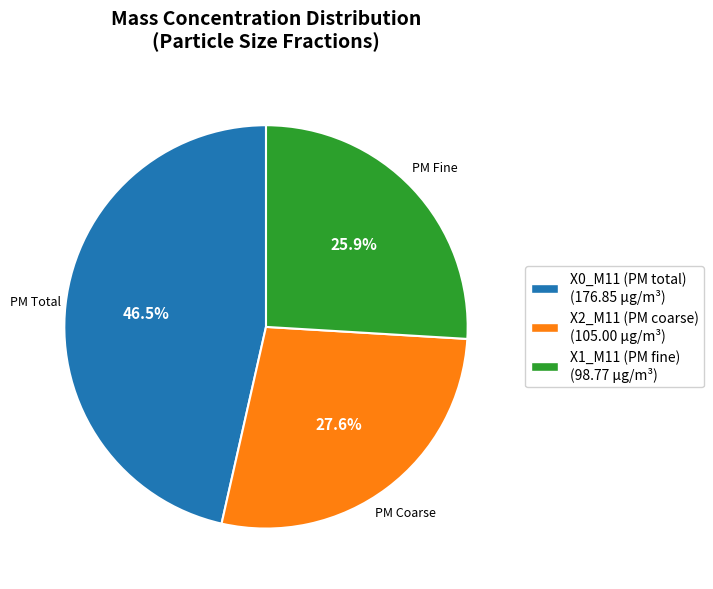

What is the total percentage of X2_M11 (PM coarse) (105.00 µg/m³) and X1_M11 (PM fine) (98.77 µg/m³)?

53.5%